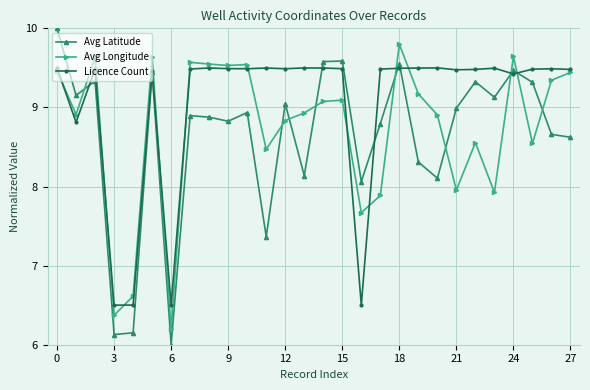

Which series has the largest range (max minus min)?

Avg Latitude